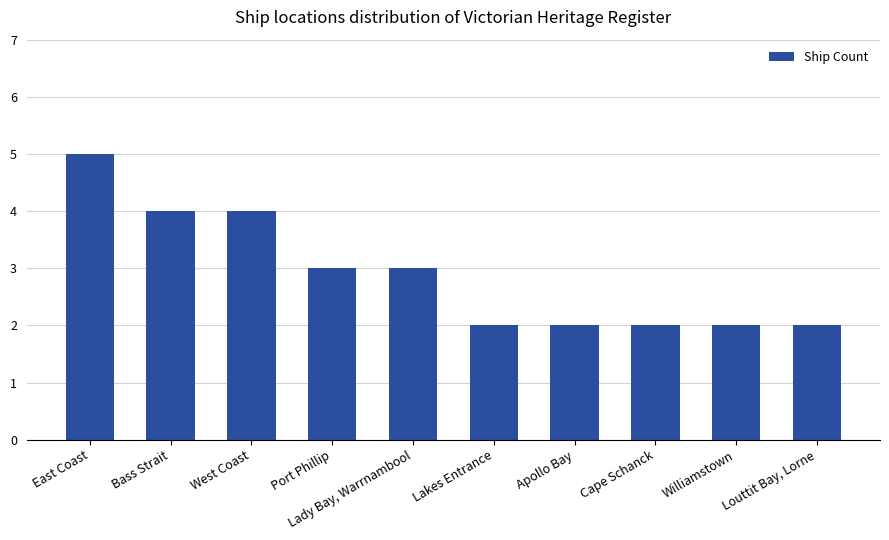

Reading left to right, list all the values displayed in this chart.

East Coast=5	Bass Strait=4	West Coast=4	Port Phillip=3	Lady Bay, Warrnambool=3	Lakes Entrance=2	Apollo Bay=2	Cape Schanck=2	Williamstown=2	Louttit Bay, Lorne=2